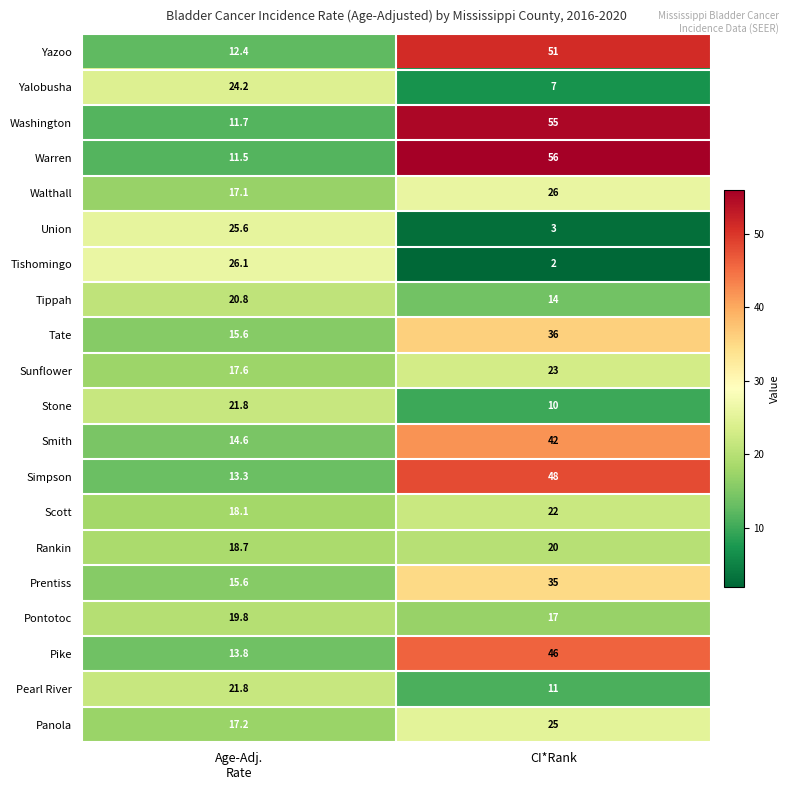

What is the sum of all Tishomingo values?

28.1